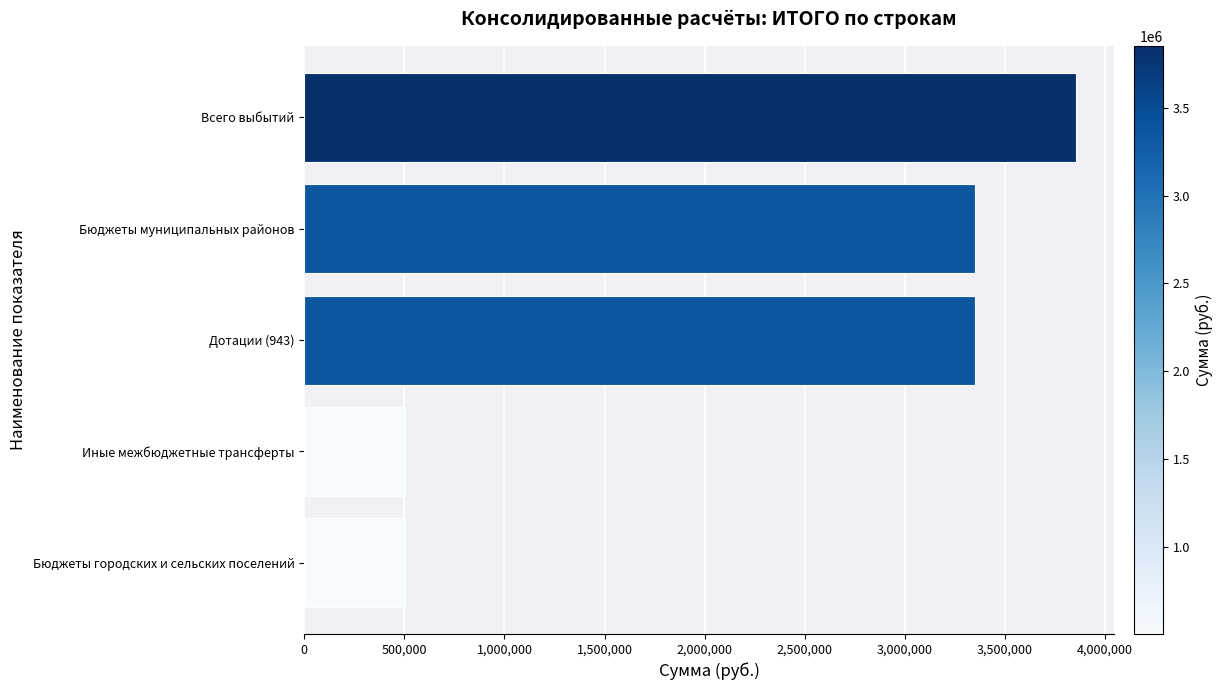

Which category has the highest value across all series?

Всего выбытий